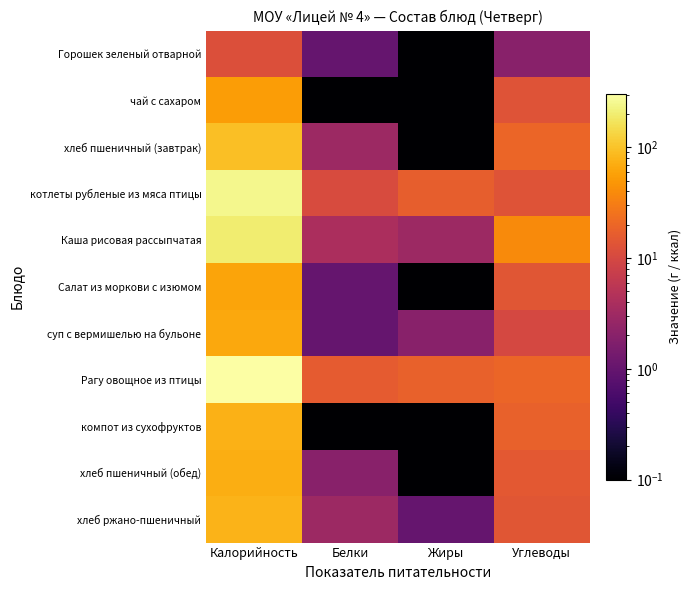

At which category does the chart reach its peak across all series?

Калорийность